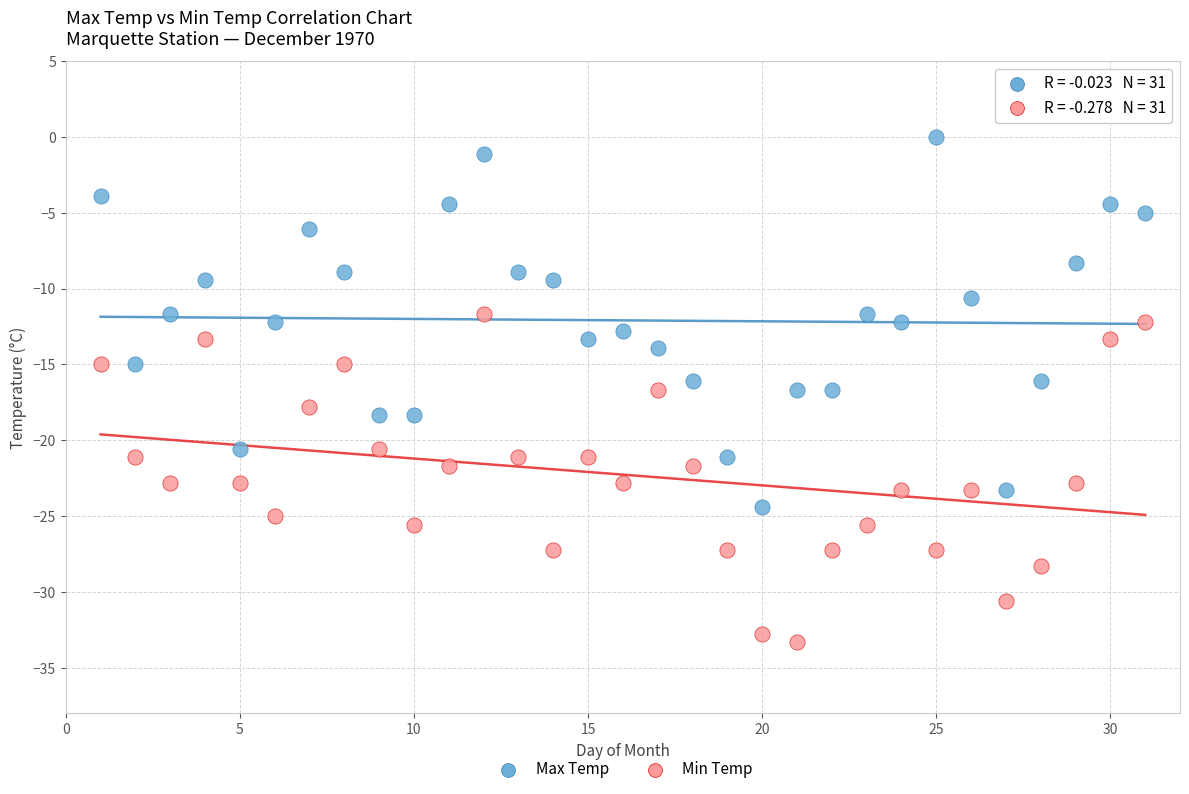

Which series contains the highest Y value?

Max Temp